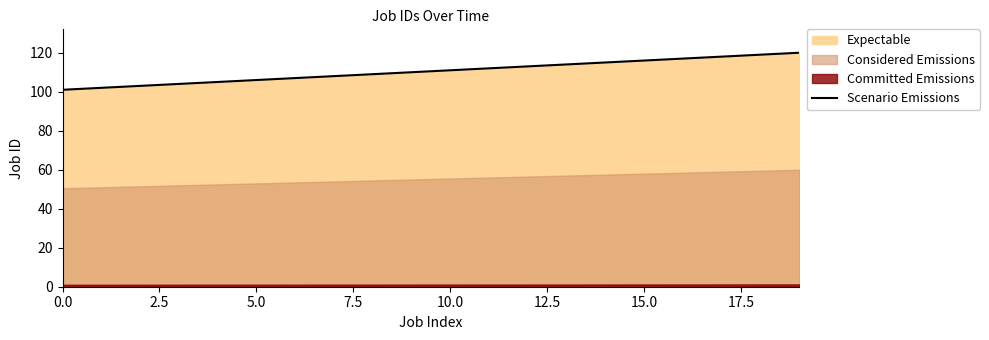

The chart shows a value of 110 at 9. True or false?

True